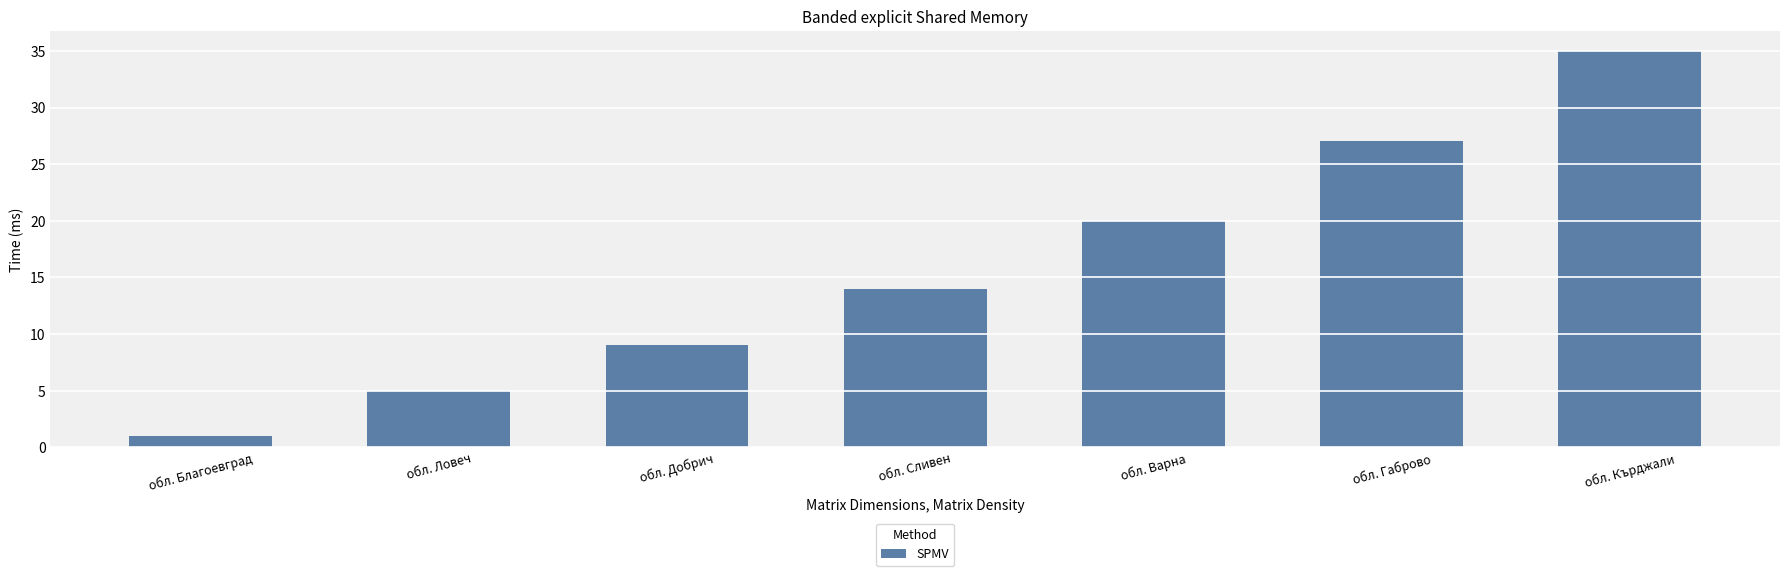

Where is the data nearest to the value 18?

обл. Варна